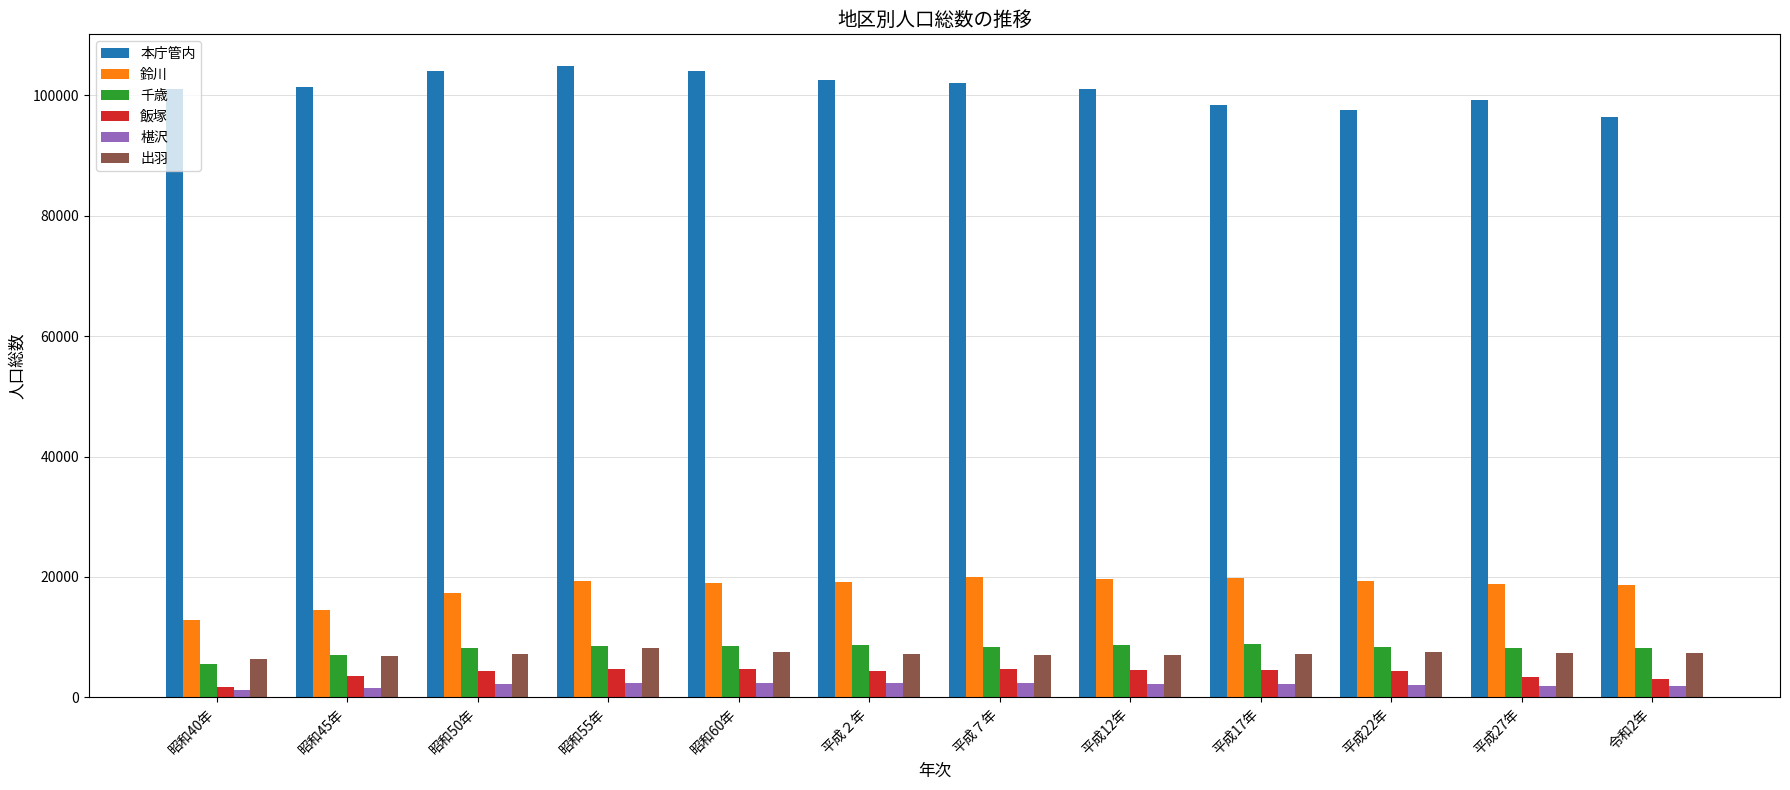

What is the value of the 鈴川 bar at the 6th from the left?

19249